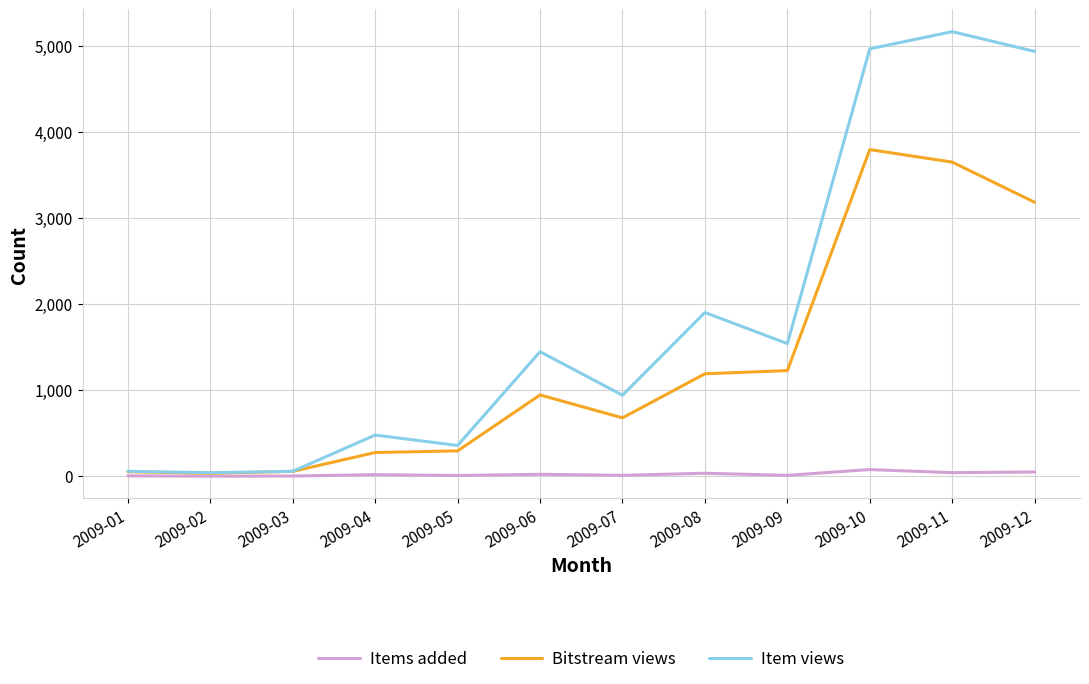

Which series has the largest total across all categories?

Item views